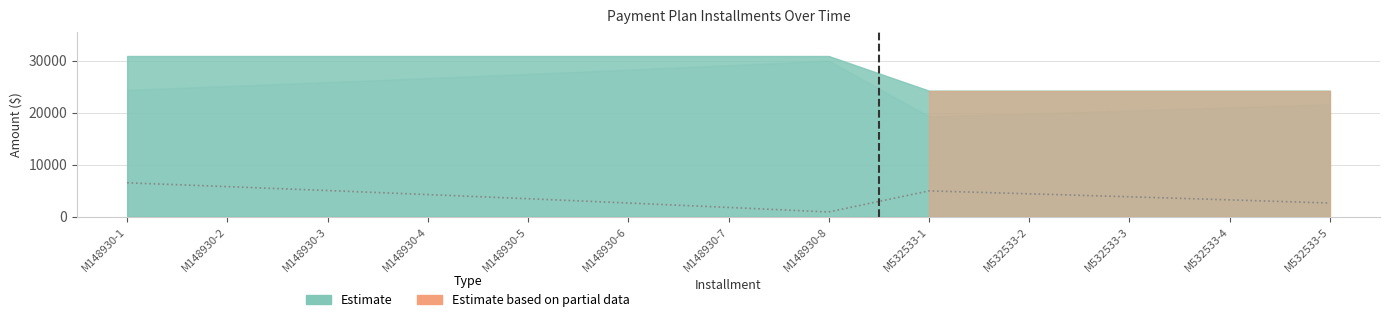

Where is the data nearest to the value 3705?

M532533-3